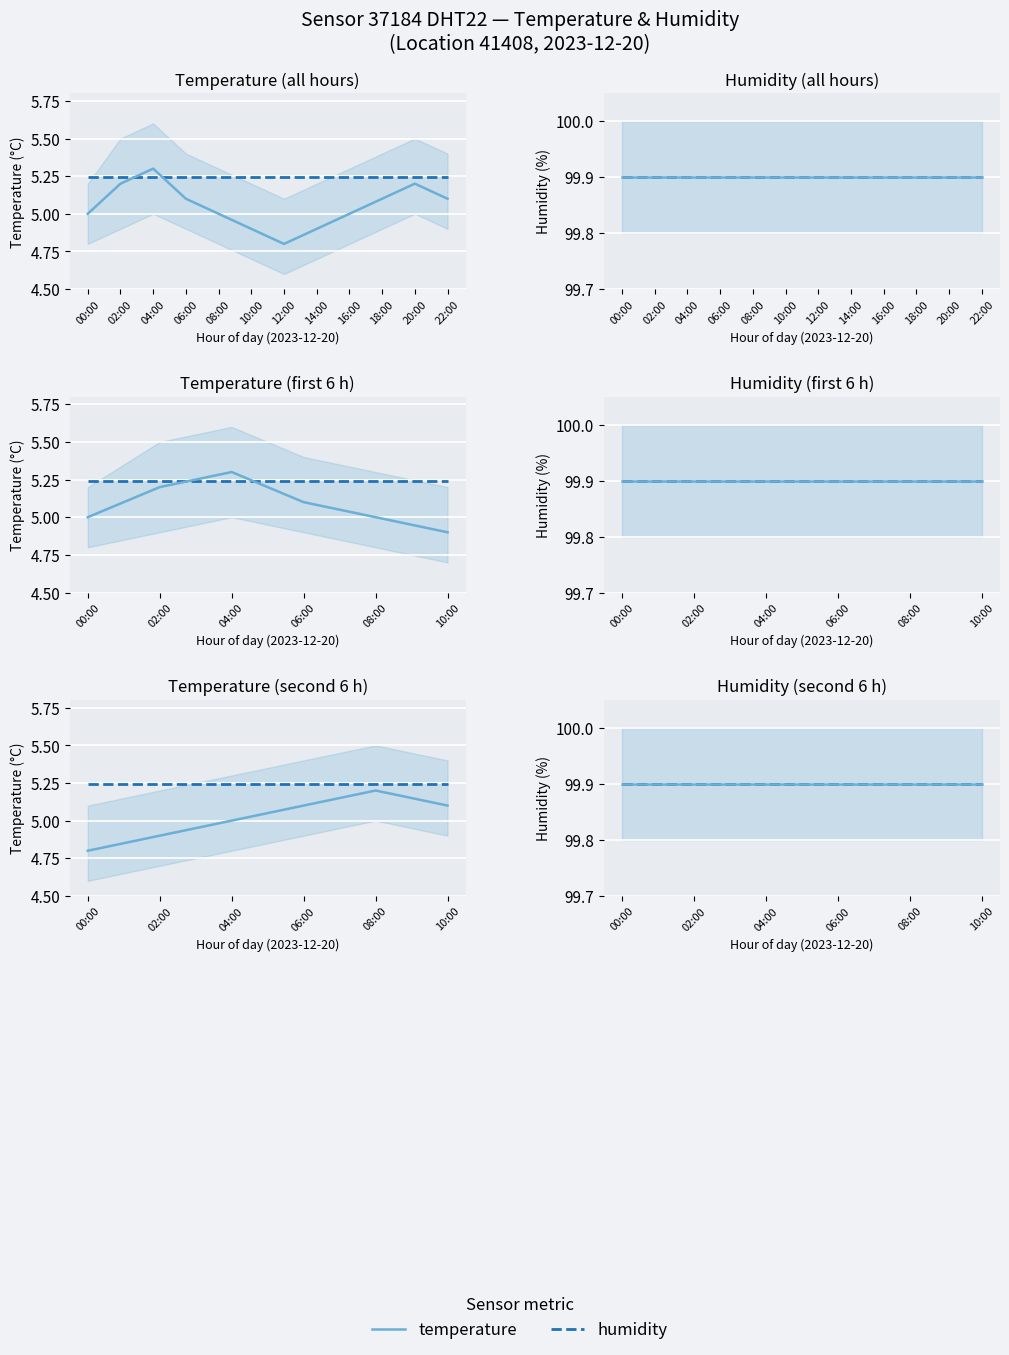

How many values are between 5 and 6?

9